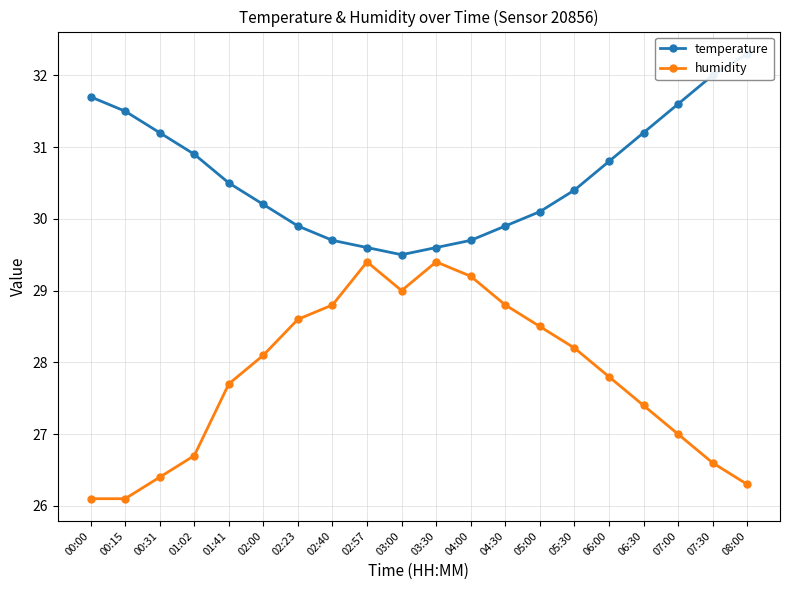

Does the chart have visible grid lines?

Yes